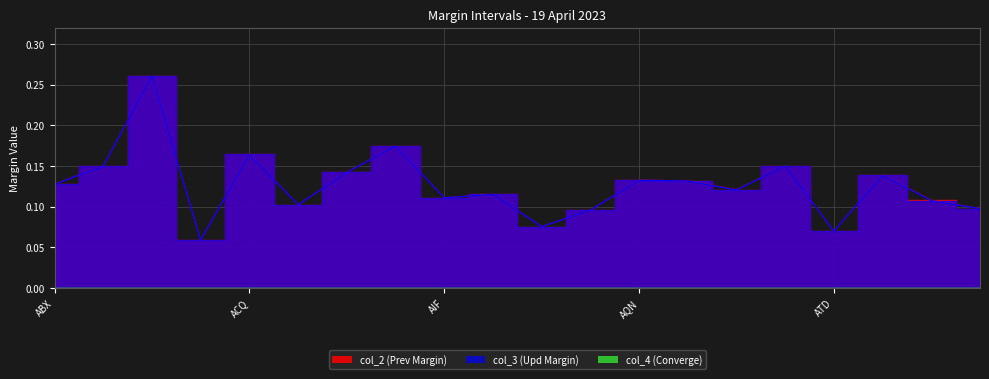

How many times do col_2 (Prev Margin) and col_3 (Upd Margin) cross each other?

2